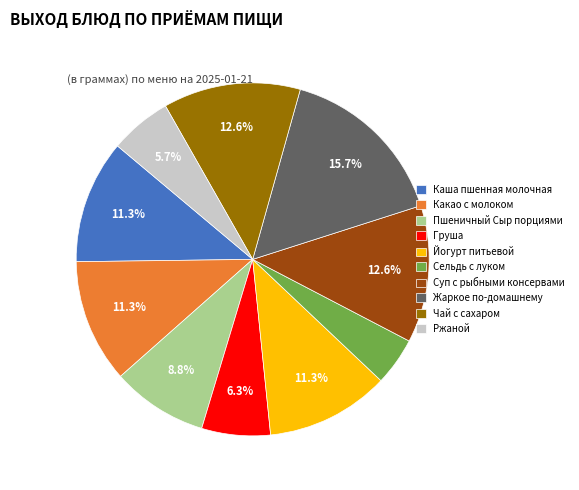

To the nearest percent, what is the difference between the largest and smallest slice percentages?

11%